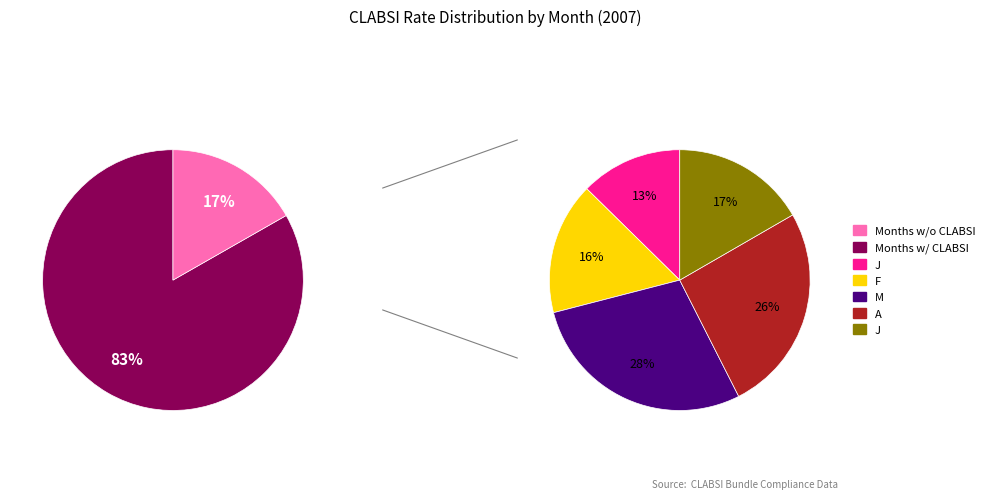

True or false: M accounts for 28% of the total.

True